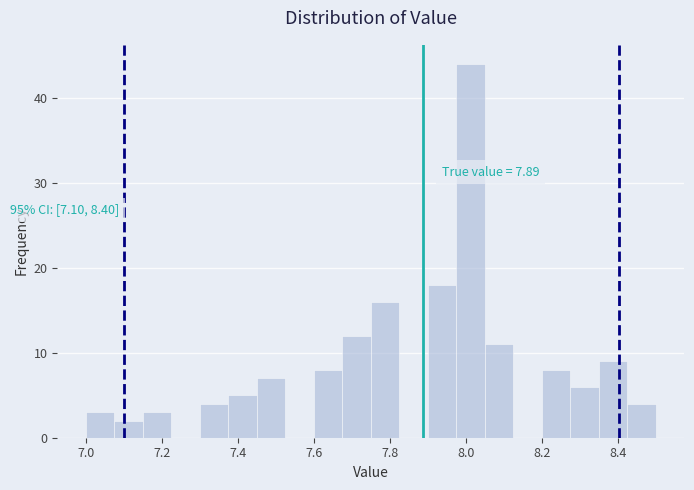

Read against the x-axis, roughly where is the centre of the tallest bar?

8.02